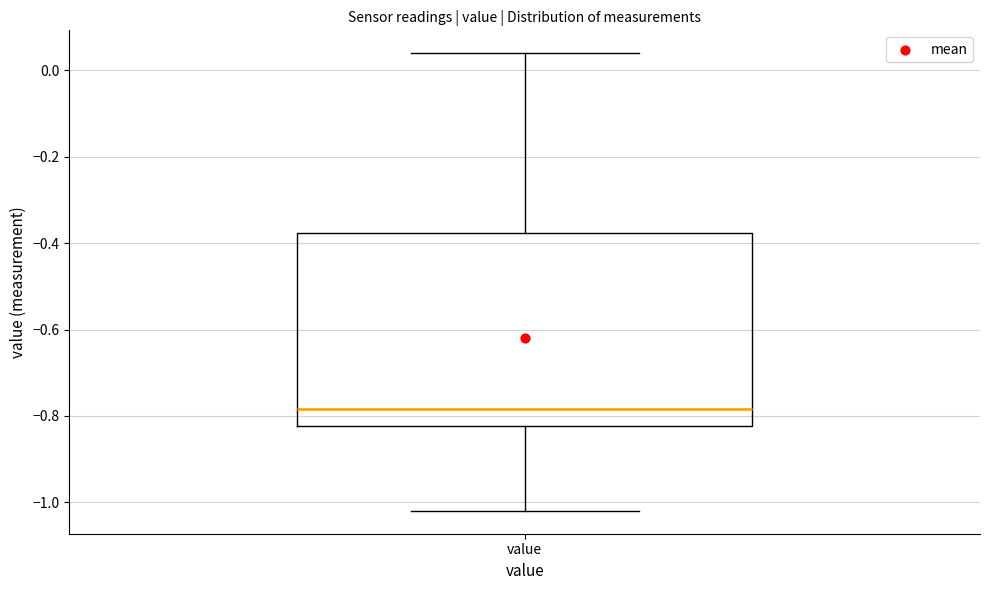

Read this box plot against the y-axis: the position of the median line, the range covered by the box, and the ends of both whiskers. The values are not printed on the chart, so give them approximately, as read against the axis.

median -0.78, box -0.82 to -0.38, whiskers -1.02 to 0.04